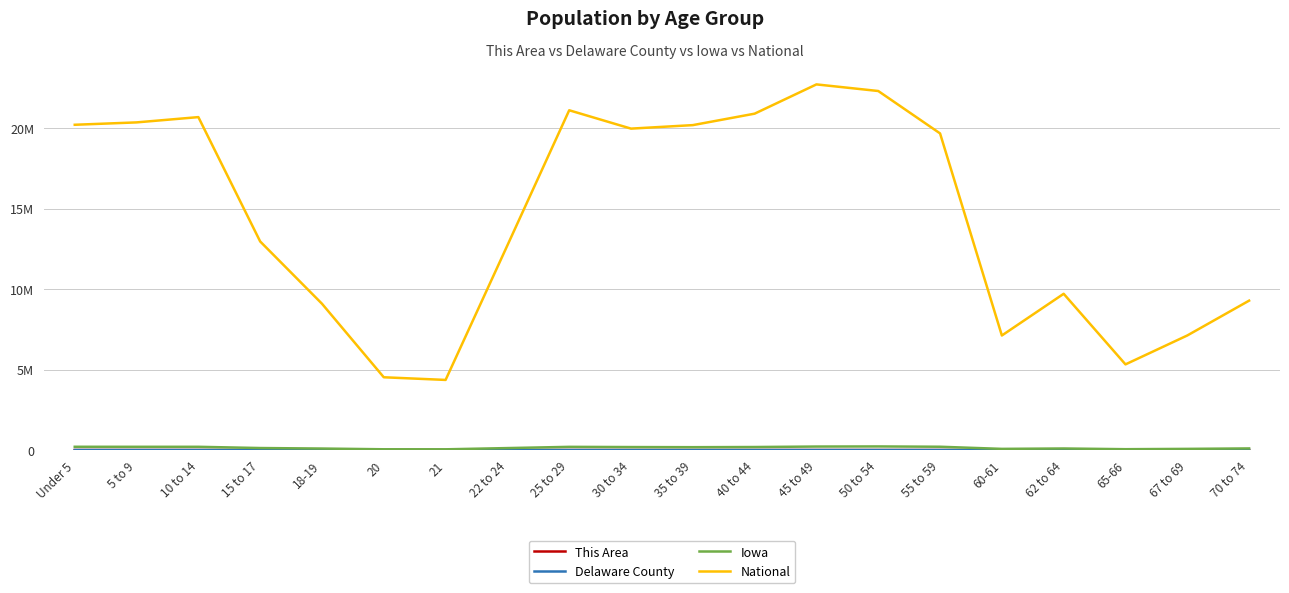

What is the maximum value for This Area?

49